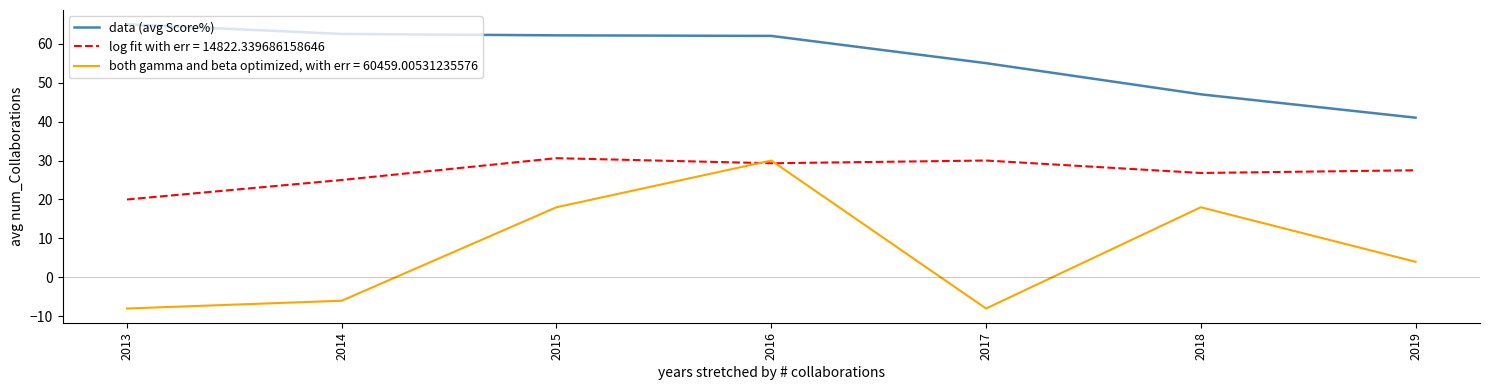

Which category has the lowest value in the log fit with err = 14822.339686158646 series?

2013